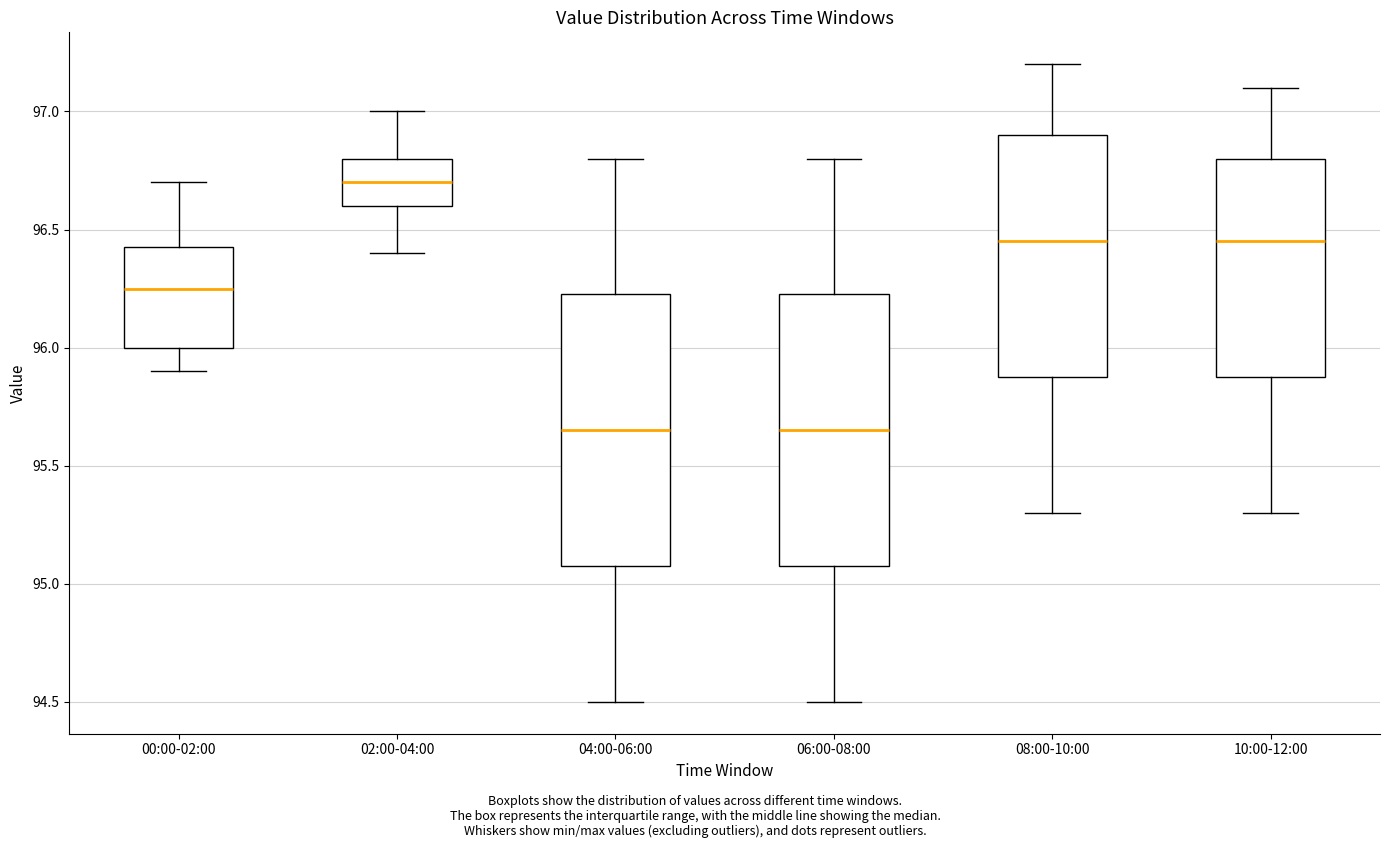

Which box has the highest median line?

02:00-04:00